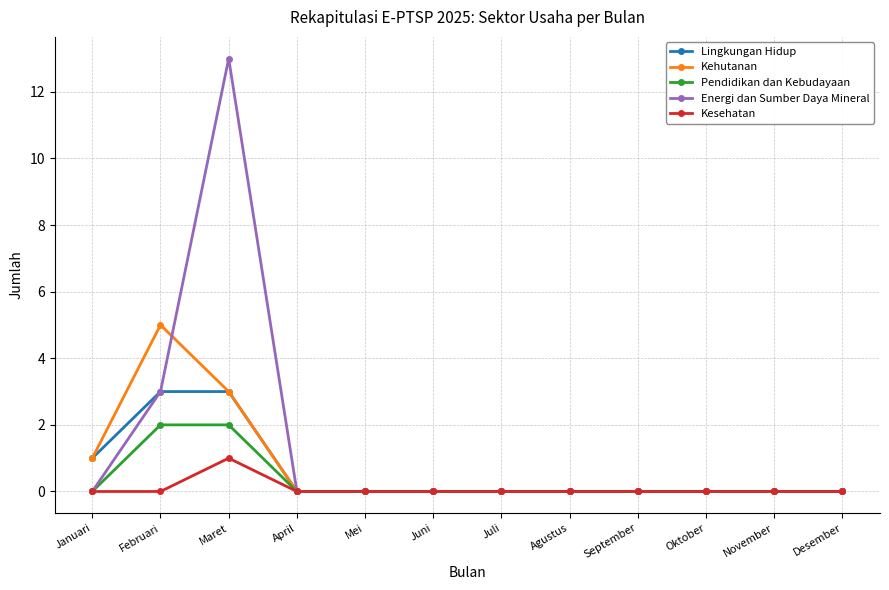

The Energi dan Sumber Daya Mineral series shows 5 at November. True or false?

False